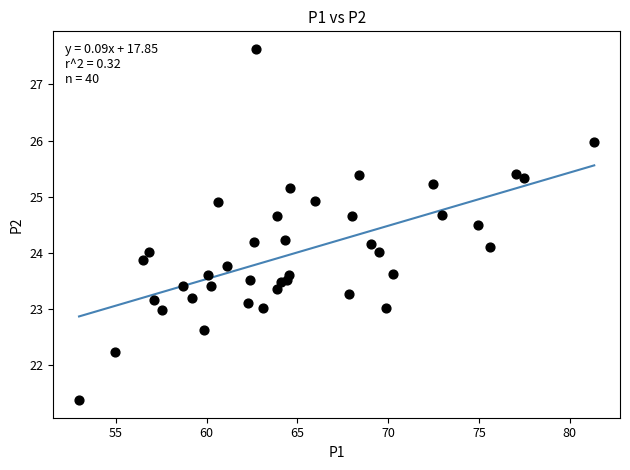

What is the range of X values (max minus min)?

28.4